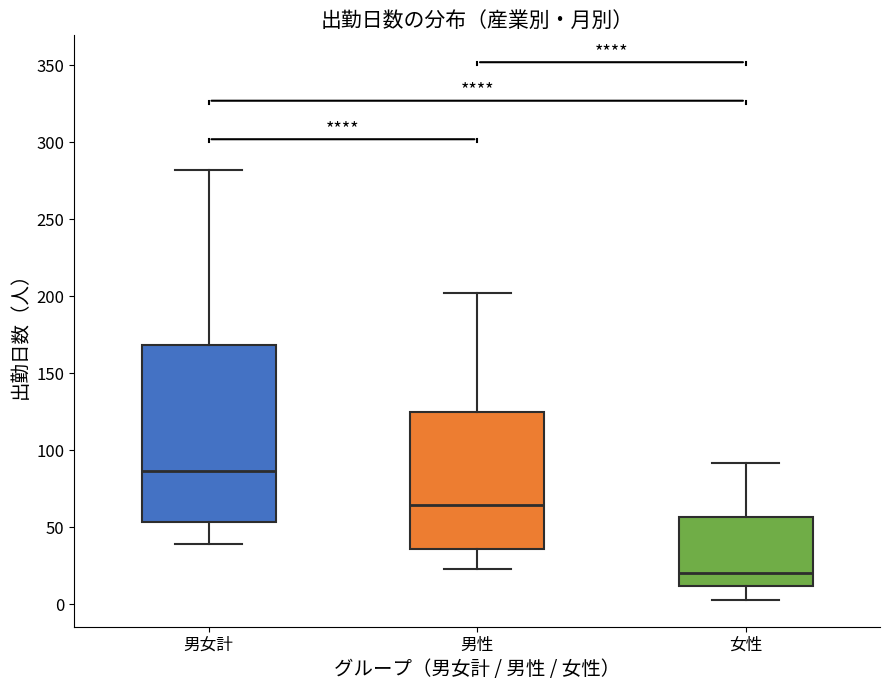

Comparing the boxes themselves (not the whiskers), which one is the tallest?

男女計